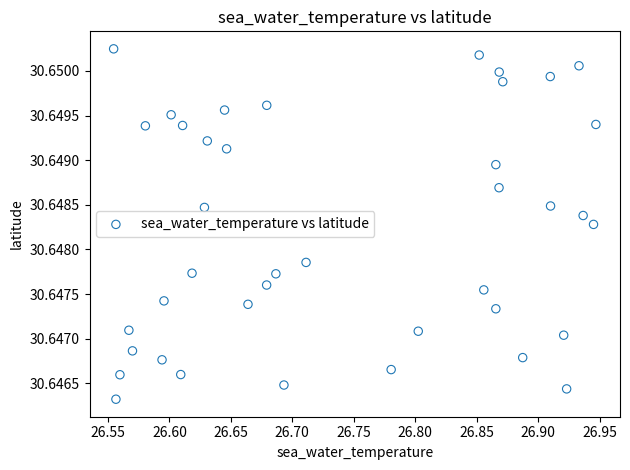

What is the range of X values (max minus min)?

0.4